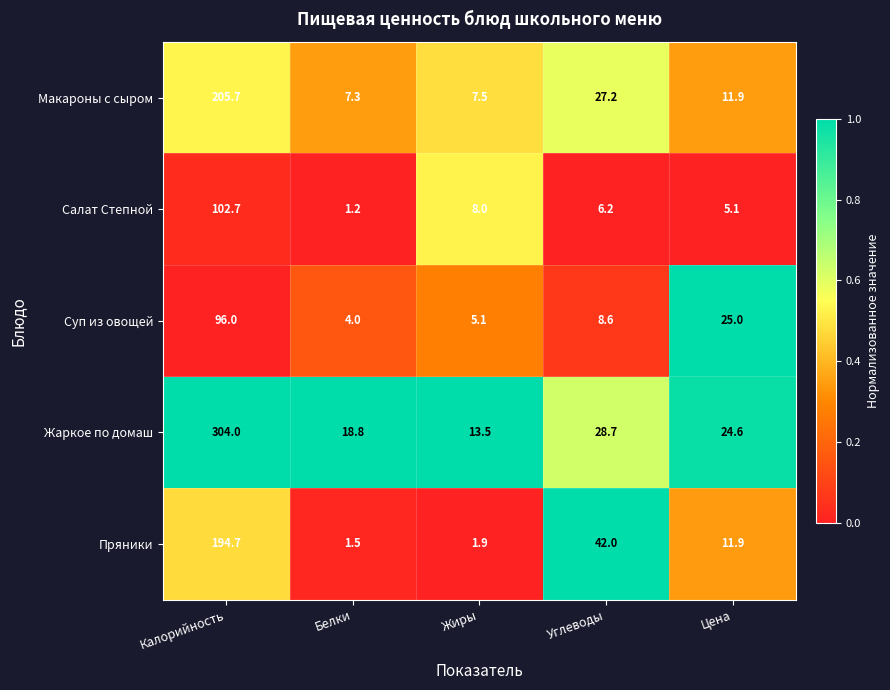

What is the difference between the highest and lowest values at Калорийность?

208.0